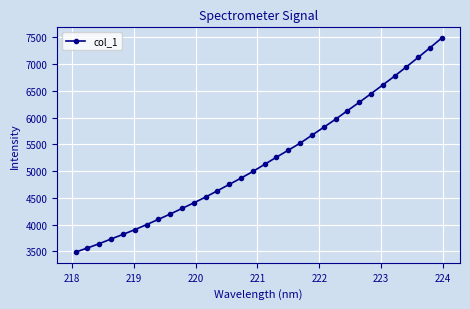

What is the maximum value shown in the chart?

7484.6